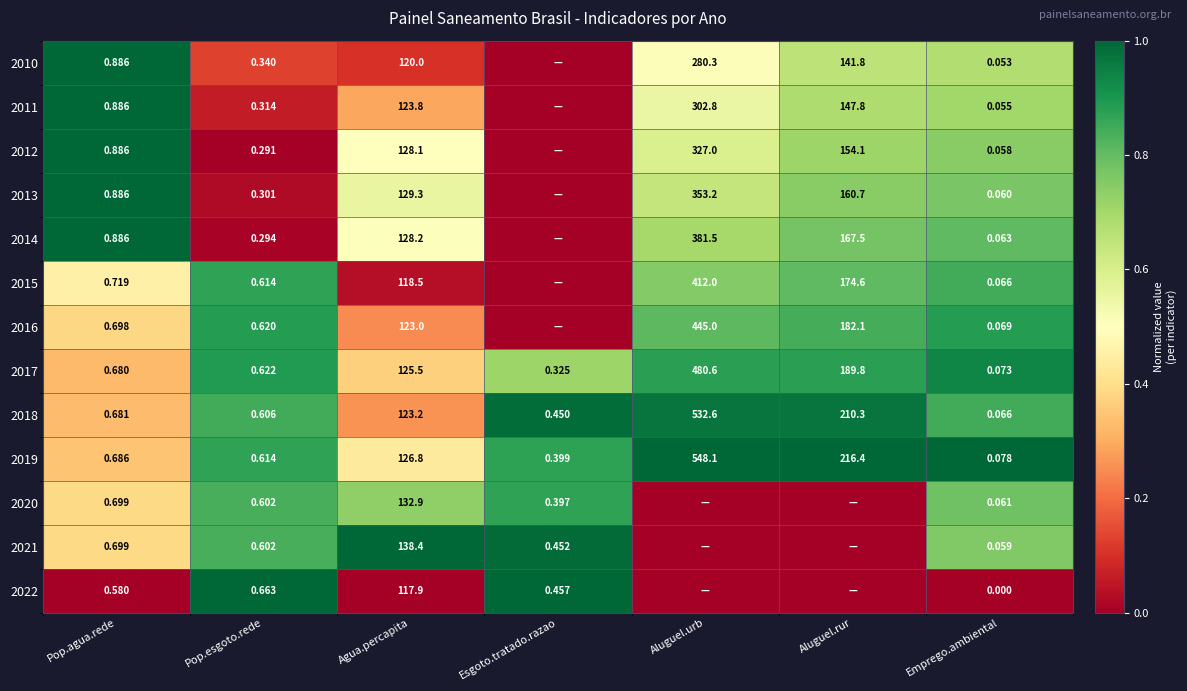

The 2021 series shows 0.4 at Aluguel.urb. True or false?

False